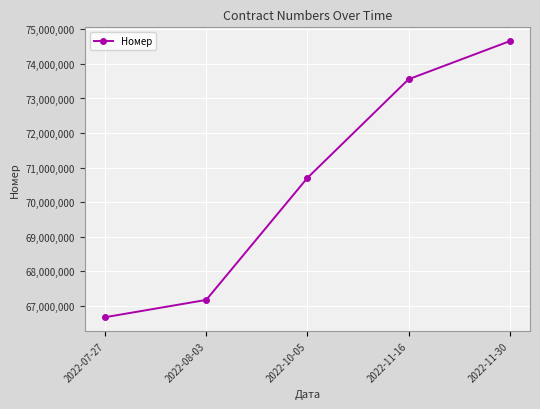

What is the label of the 2nd point from the left?

2022-08-03